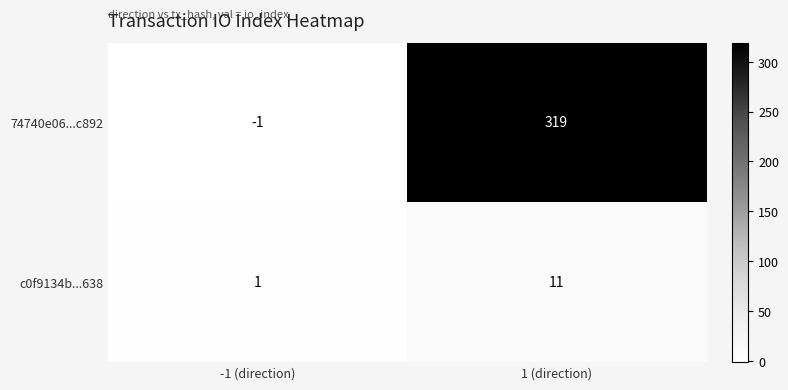

Rank the series by their average value, from lowest to highest.

c0f9134b...638, 74740e06...c892